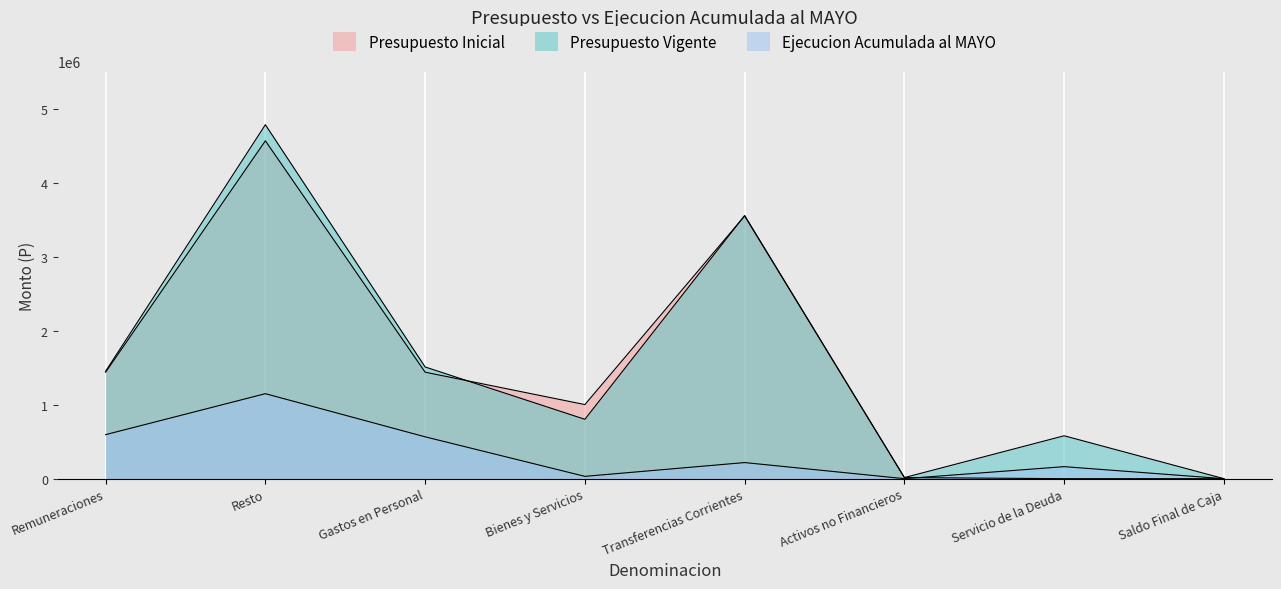

Is it true that Ejecucion Acumulada al MAYO equals 192547 at Remuneraciones?

False